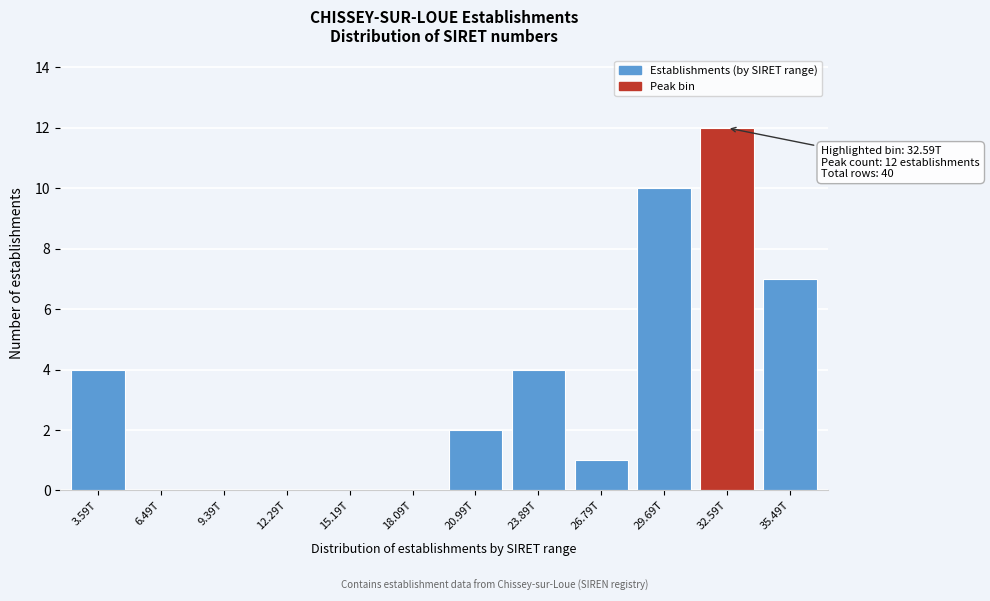

Reading left to right, what are all the values shown in this chart?

3.59T=4	6.49T=0	9.39T=0	12.29T=0	15.19T=0	18.09T=0	20.99T=2	23.89T=4	26.79T=1	29.69T=10	32.59T=12	35.49T=7